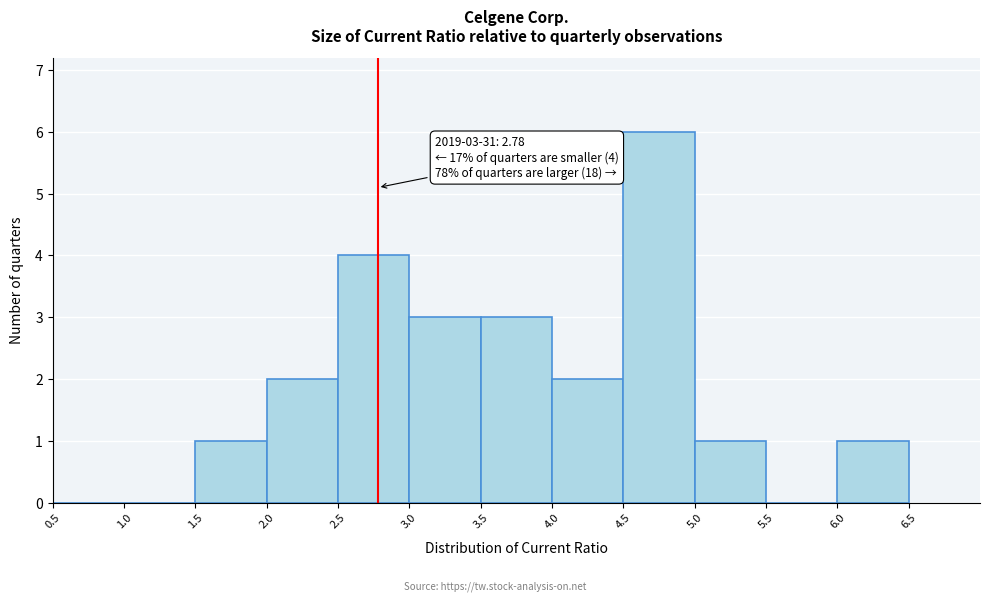

Which range on the x-axis has the tallest bar?

4.5 to 5.0